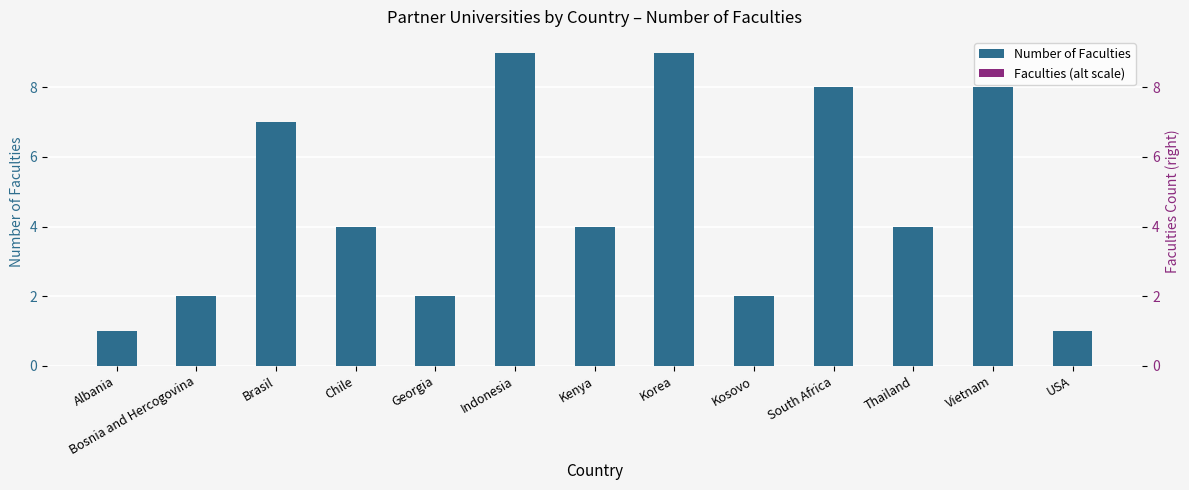

Reading left to right, what are all the values shown in this chart?

Number of Faculties: Albania=1	Bosnia and Hercogovina=2	Brasil=7	Chile=4	Georgia=2	Indonesia=9	Kenya=4	Korea=9	Kosovo=2	South Africa=8	Thailand=4	Vietnam=8	USA=1
Faculties (right): Albania=1	Bosnia and Hercogovina=2	Brasil=7	Chile=4	Georgia=2	Indonesia=9	Kenya=4	Korea=9	Kosovo=2	South Africa=8	Thailand=4	Vietnam=8	USA=1